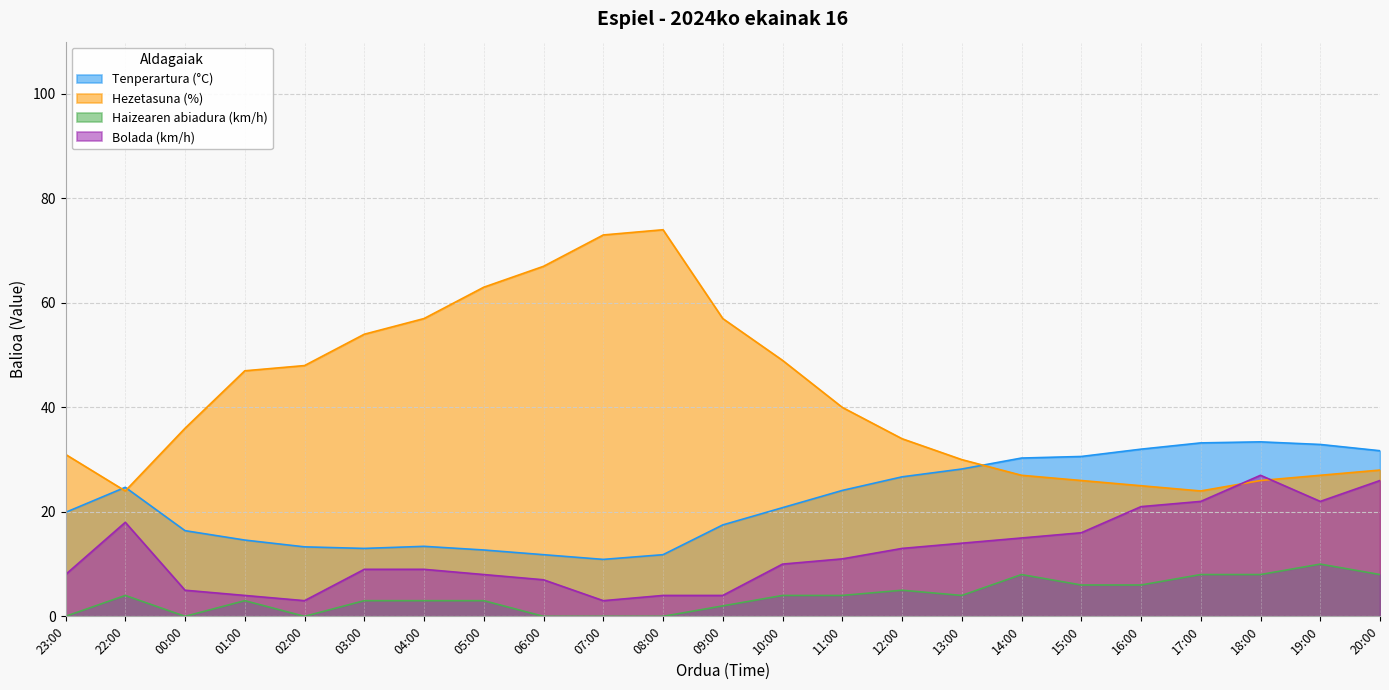

Where is Bolada (km/h) nearest to the value 15?

14:00